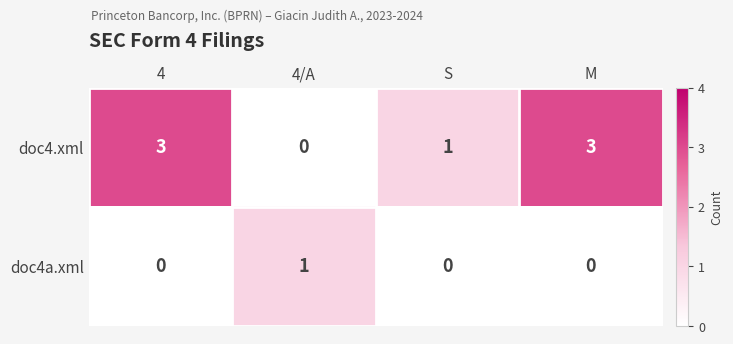

Count the number of data series in this chart.

2